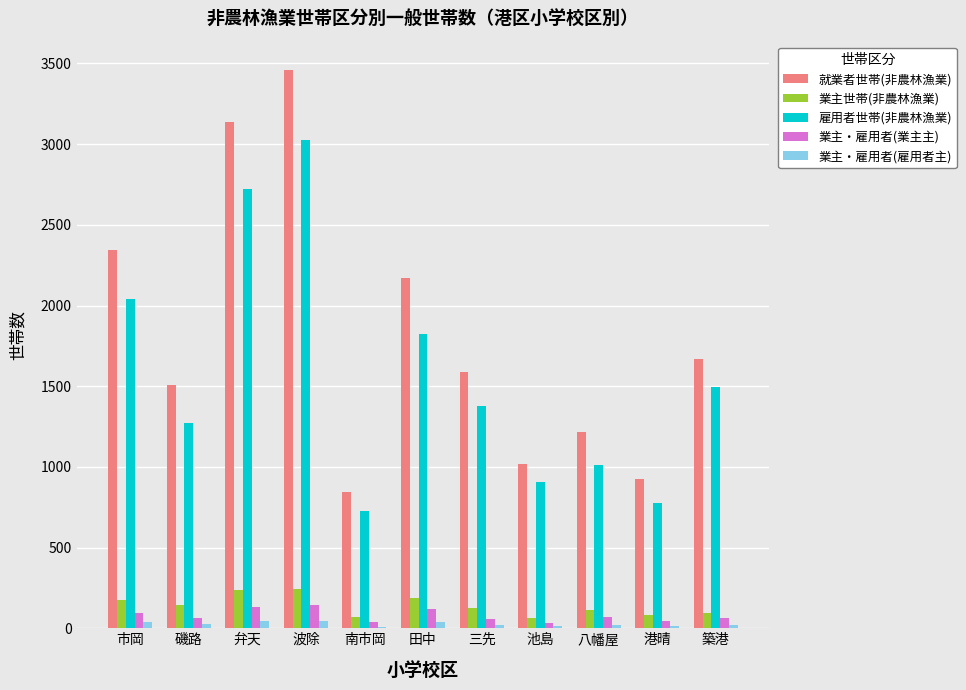

Which series has the largest range (max minus min)?

就業者世帯(非農林漁業)